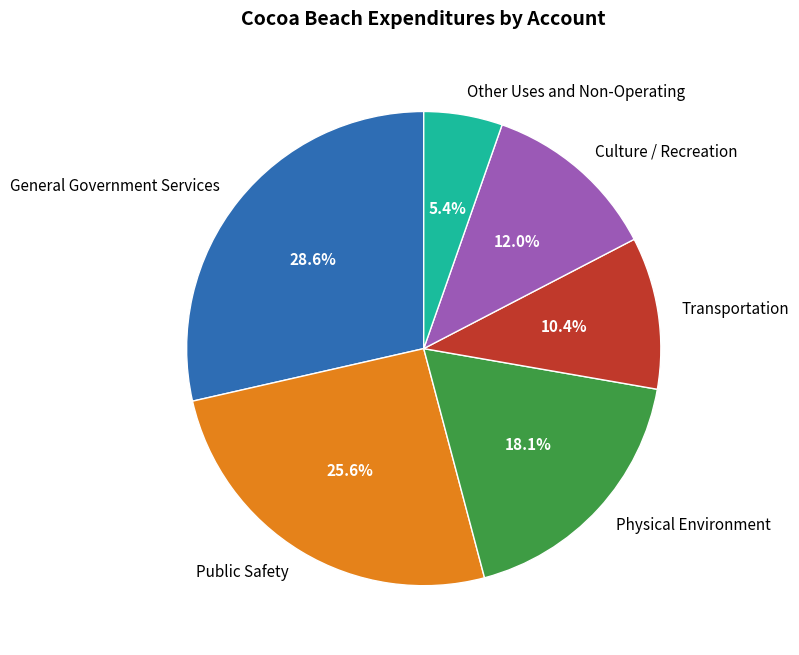

Approximately how many times larger is the value at Culture / Recreation compared to Transportation?

1.2